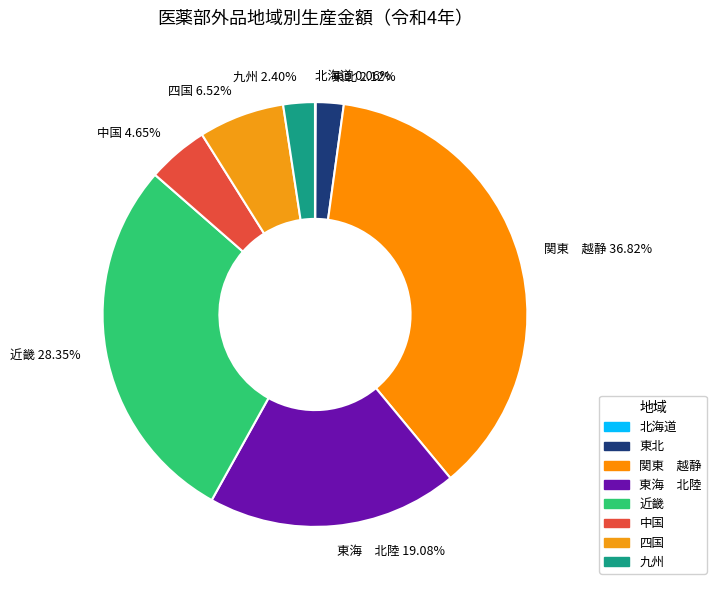

Combined, do 九州 2.40% and 関東 越静 36.82% account for over 50%?

No